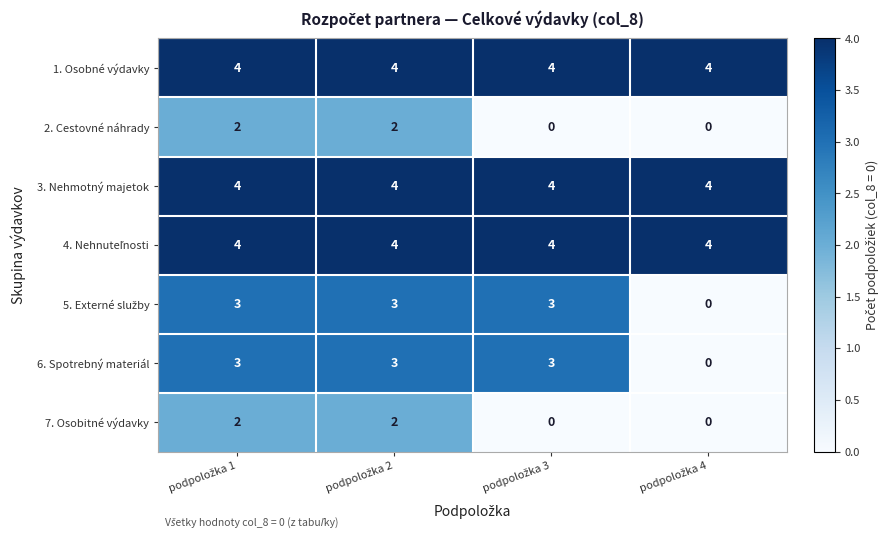

At how many categories does at least one series exceed 2?

4